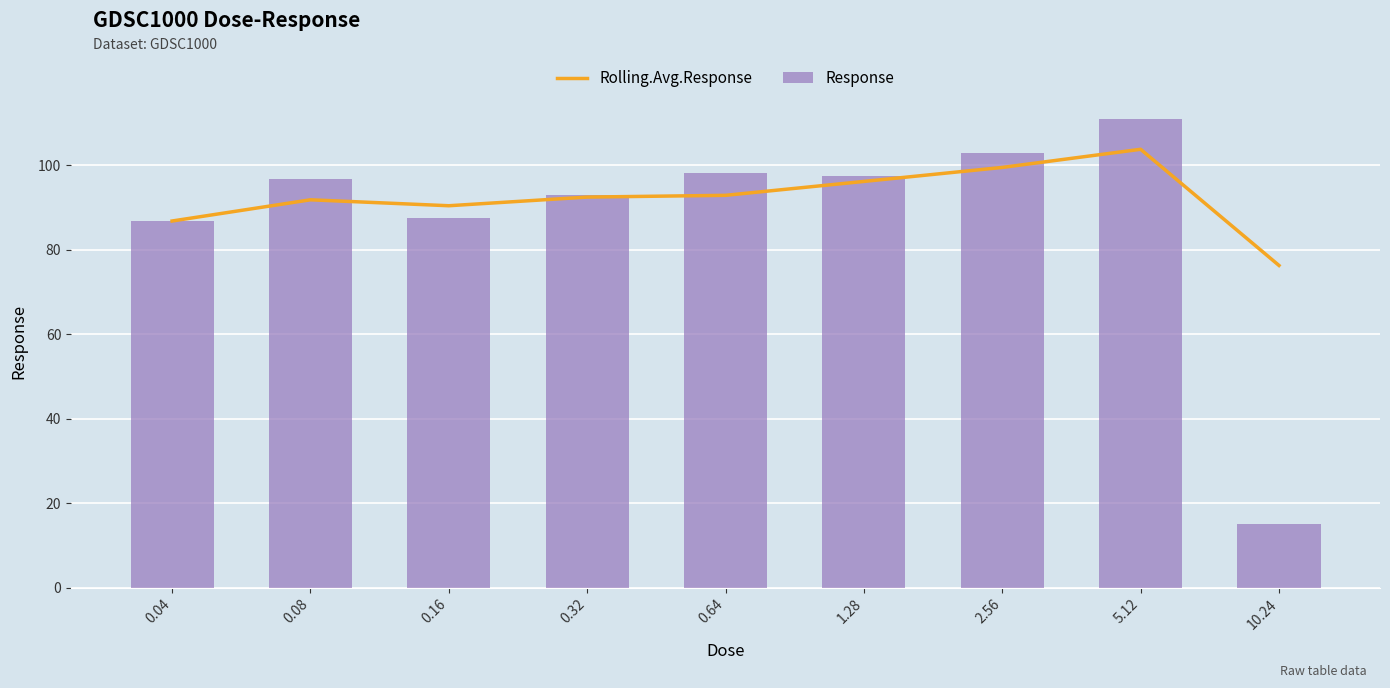

What is the difference between the maximum and minimum values in the Response series?

96.0